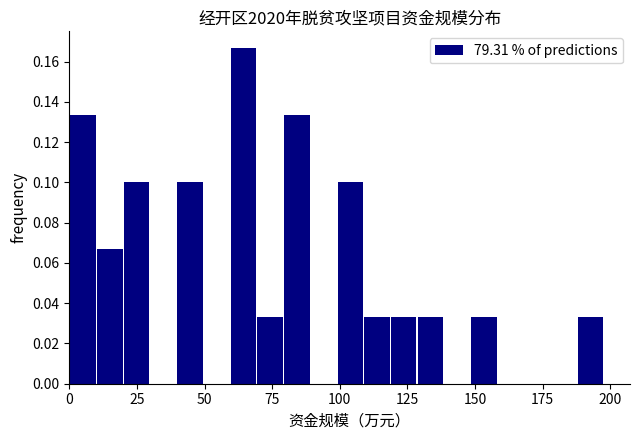

Around what value on the x-axis is the tallest bar? Give the approximate position of its centre, as read against the axis.

65